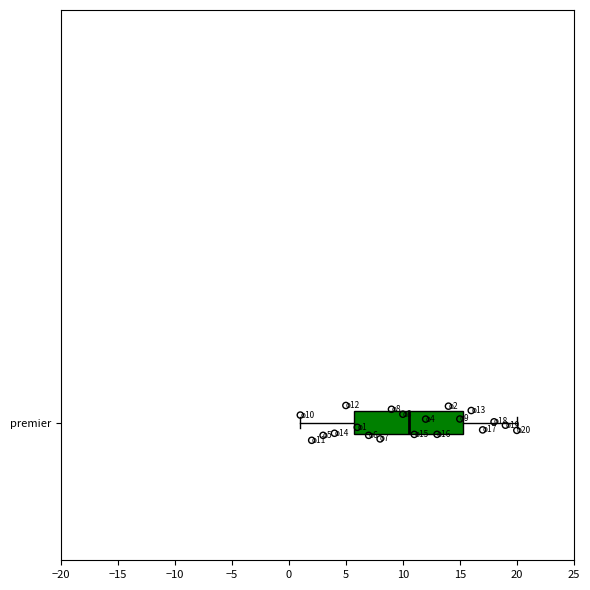

Where does the median line of the box for premier sit on the x-axis? The values are not printed on the chart, so give them approximately, as read against the axis.

10.5